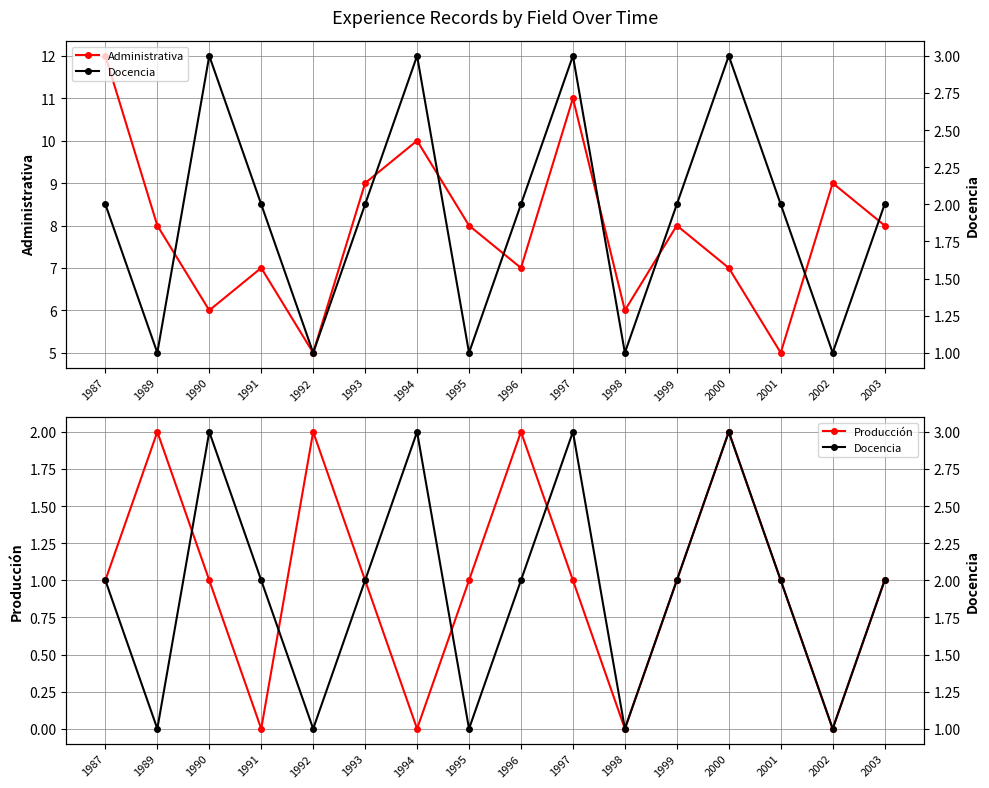

What is the difference between the maximum and second lowest values in the Docencia series?

2